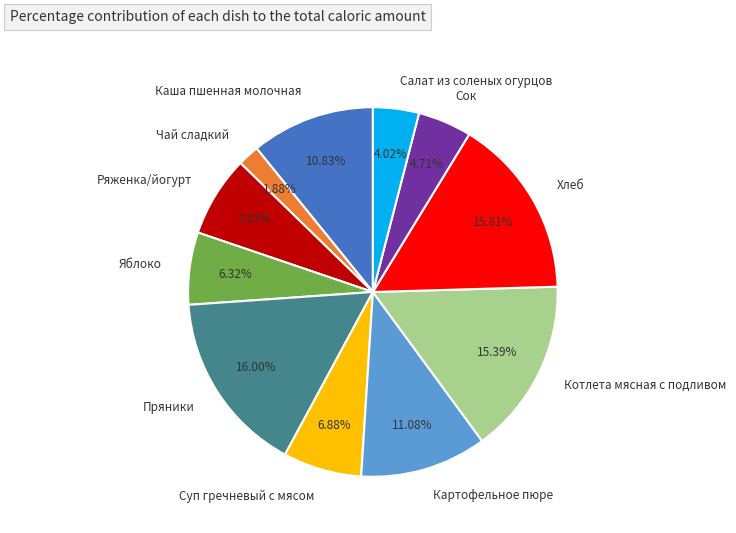

Does Салат из соленых огурцов represent more than half of the total?

No